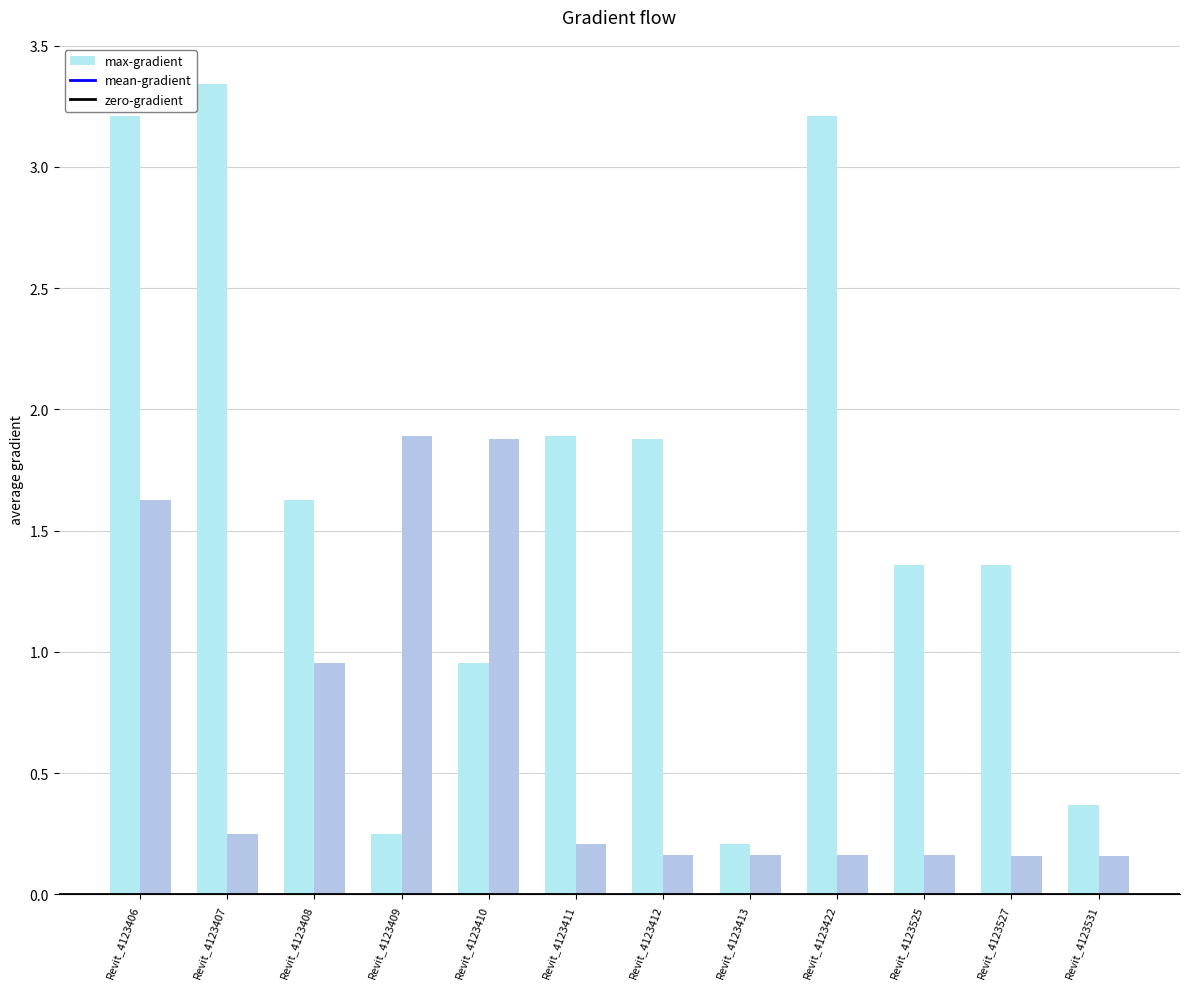

Is it true that mean-gradient equals 0.3 at Revit_4123412?

False